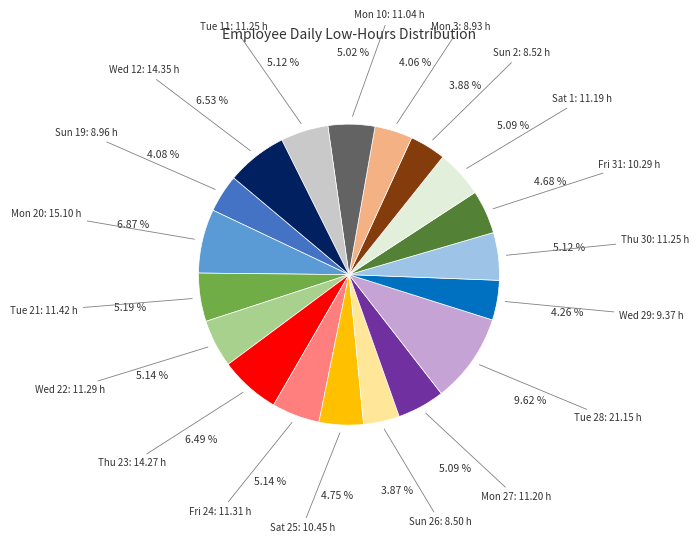

Is there a majority slice in this chart?

No